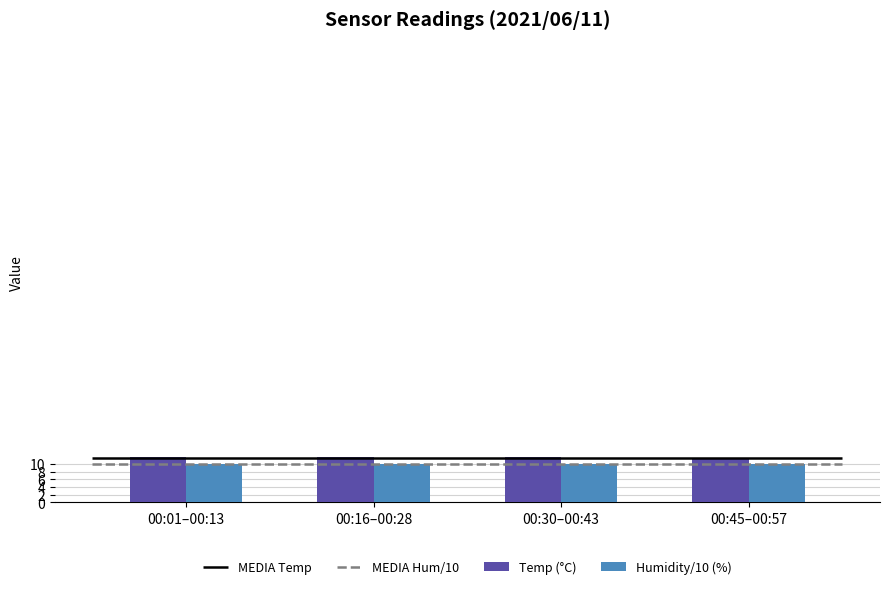

Are the bars grouped side by side (vs. stacked)?

Yes